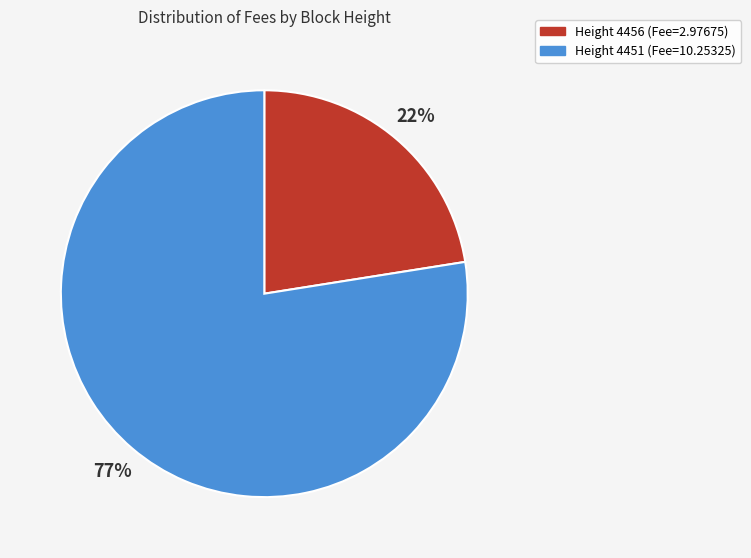

To the nearest percent, what is the average slice percentage?

50%